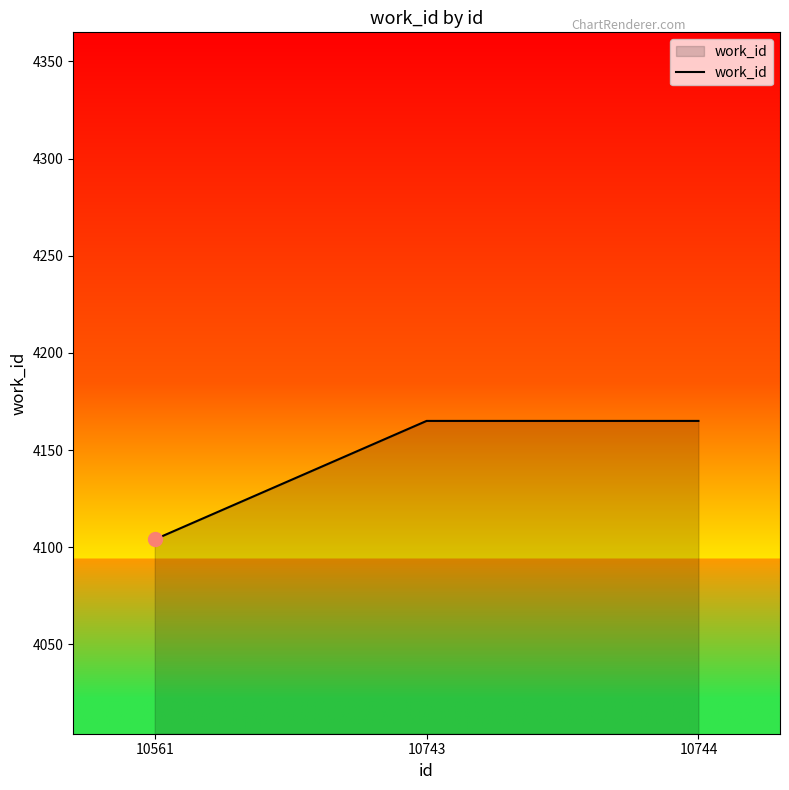

How many lines are shown in the chart?

1